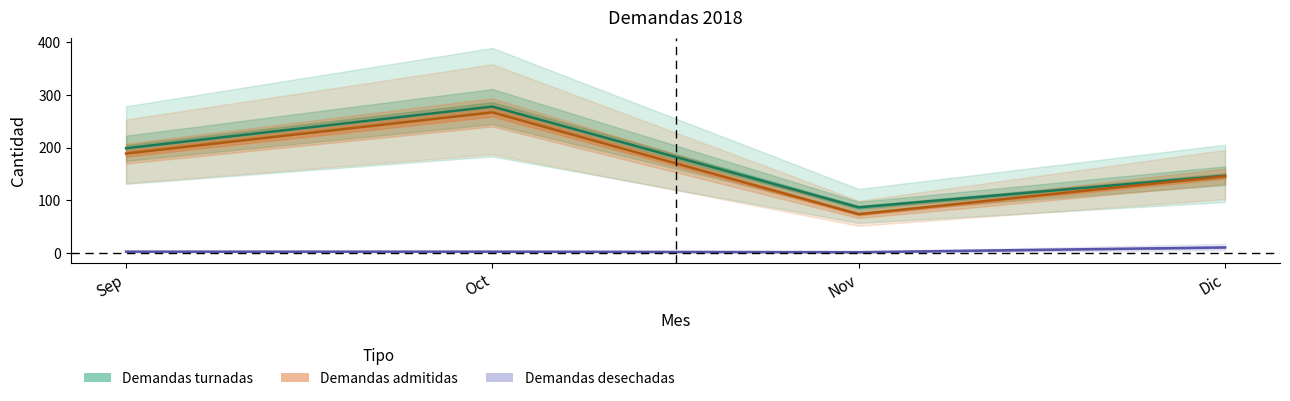

True or false: Demandas desechadas and Demandas admitidas intersect in this chart.

False